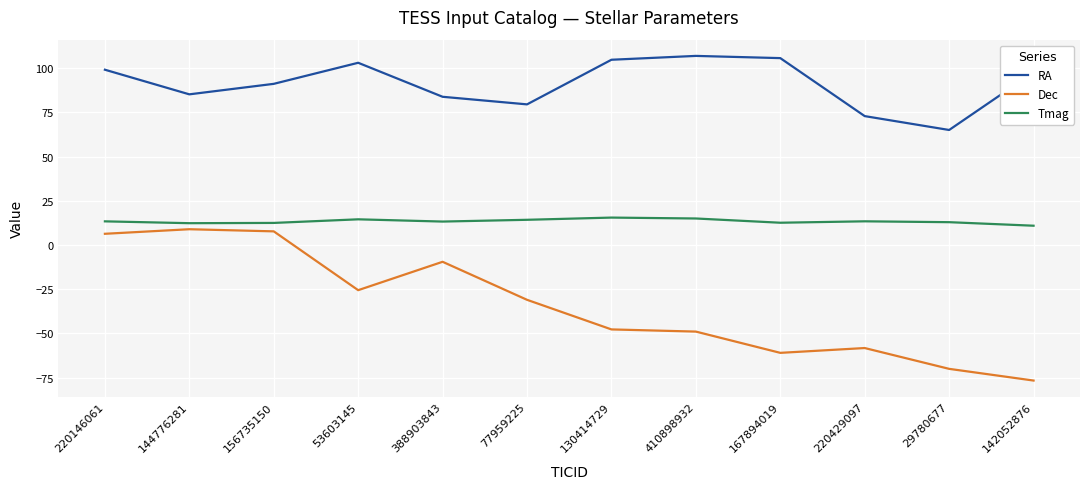

What position from the right is 130414729?

6